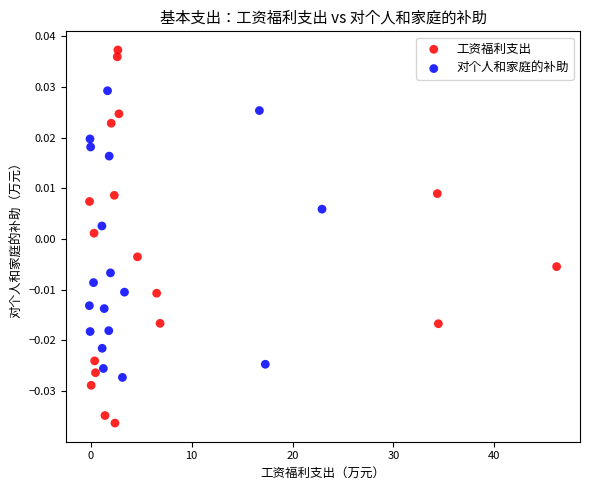

Which series contains the lowest Y value?

工资福利支出